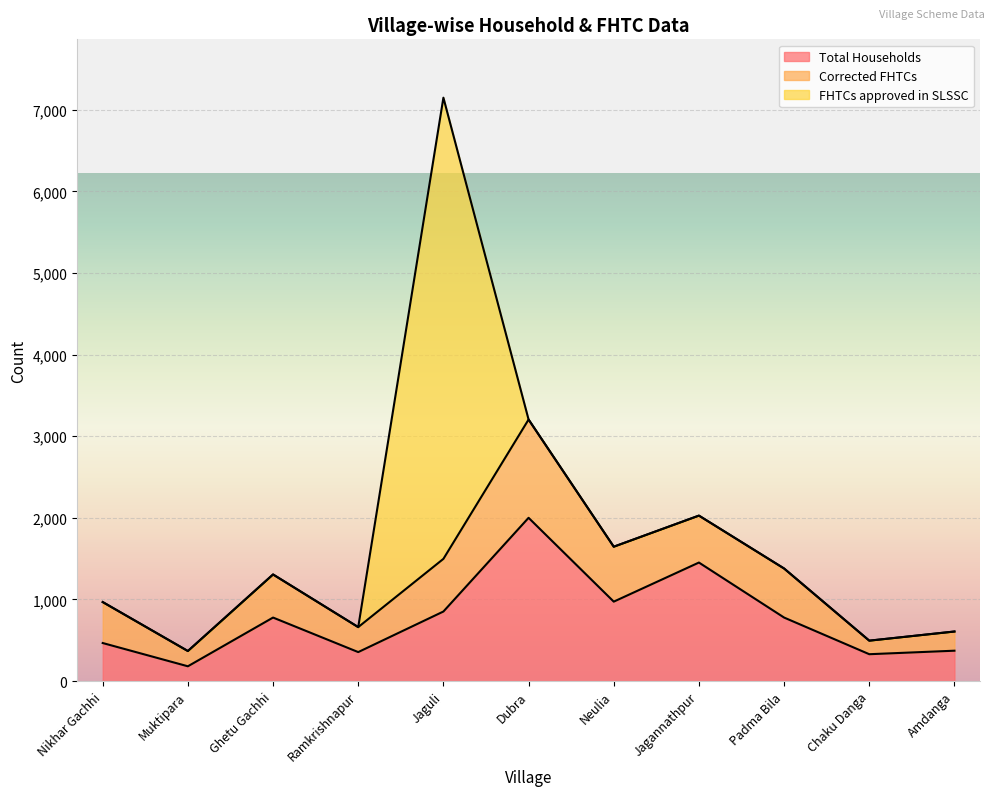

True or false: Total Households has more than 1 points higher than both neighbors.

True